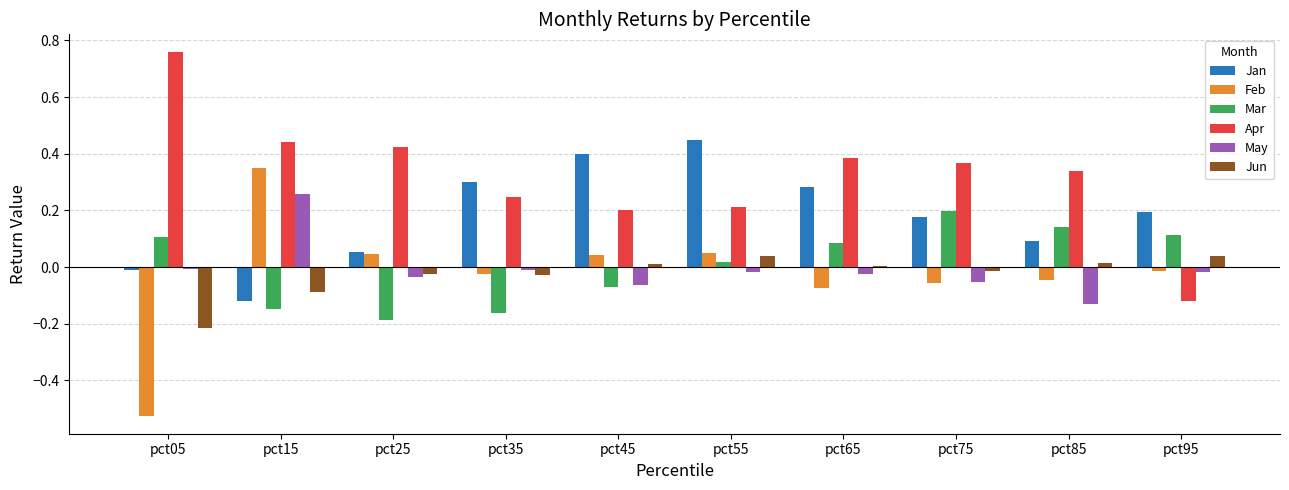

Is the value of Jun at pct65 greater than the value of Jan at pct25?

No